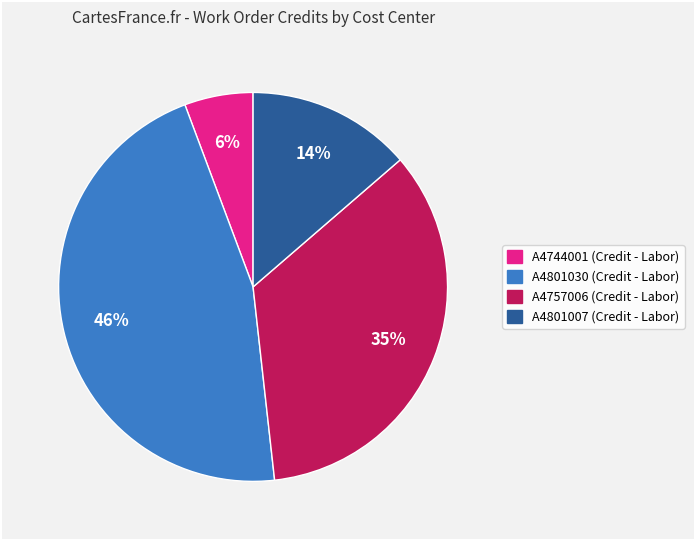

What is the ratio of the value at A4801007 (Credit - Labor) to the value at A4757006 (Credit - Labor)?

0.4